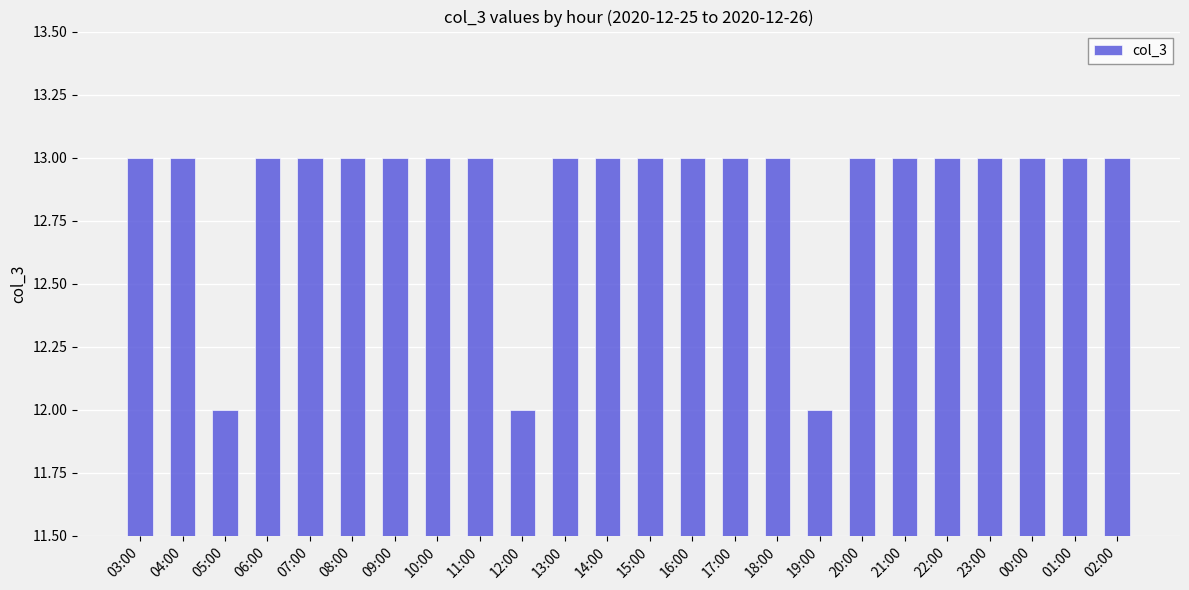

Reading left to right, list all the values displayed in this chart.

13	13	12	13	13	13	13	13	13	12	13	13	13	13	13	13	12	13	13	13	13	13	13	13